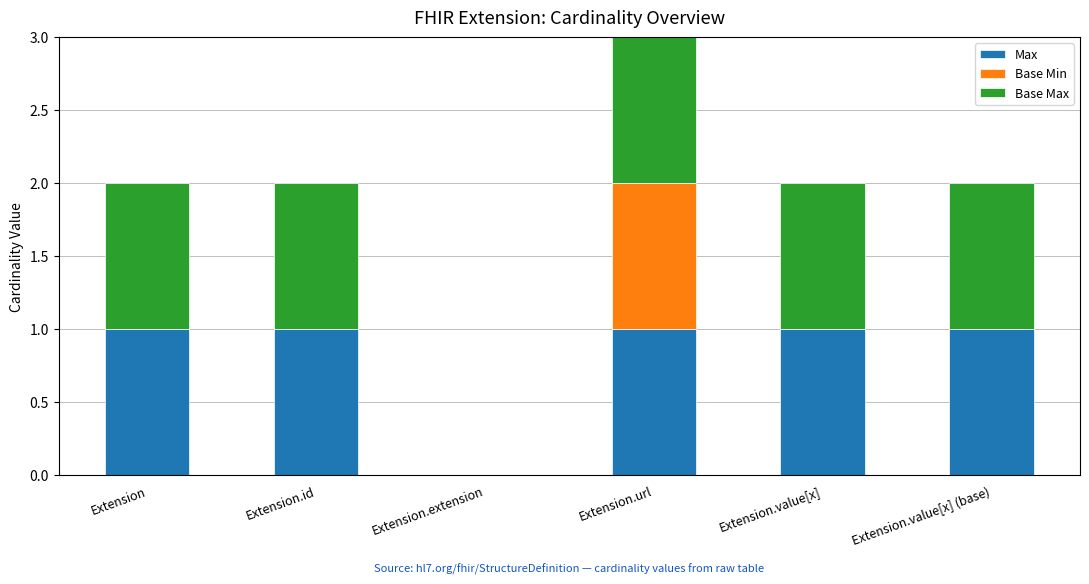

Reading left to right, list the values for the Max series.

Extension=1	Extension.id=1	Extension.extension=0	Extension.url=1	Extension.value[x]=1	Extension.value[x] (base)=1